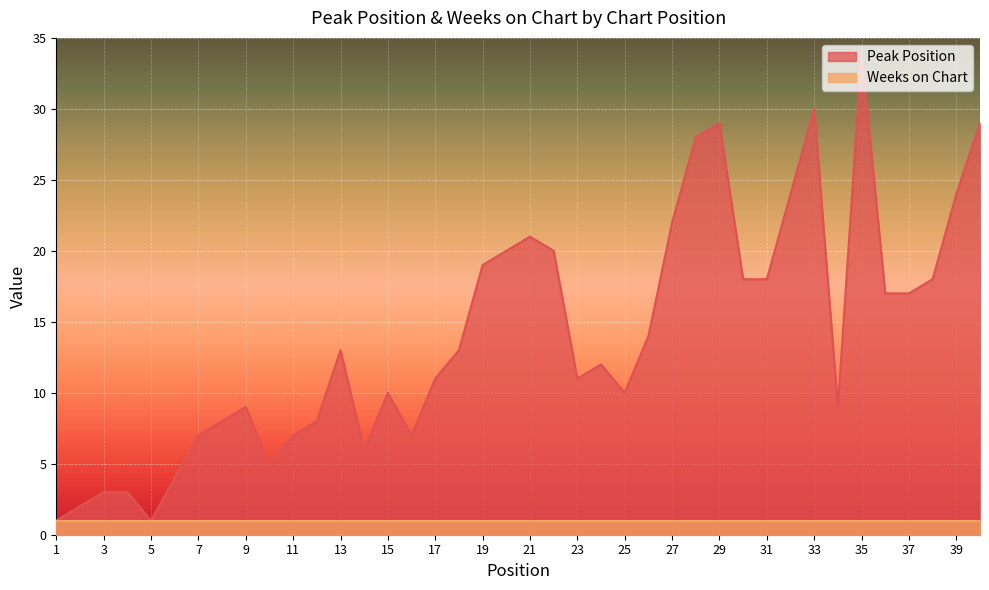

What is the sum of all values?

562